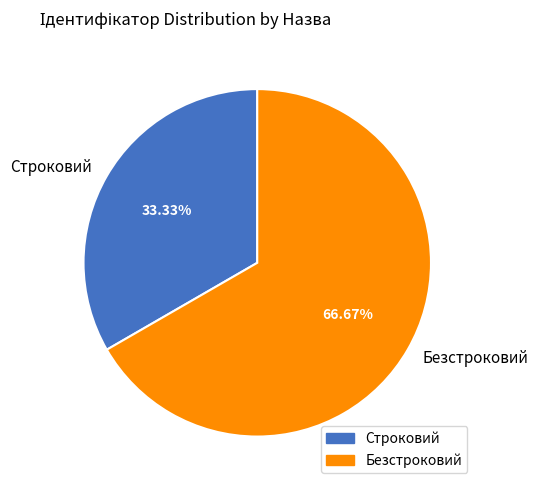

Is it true that Строковий is 33% of the pie?

True